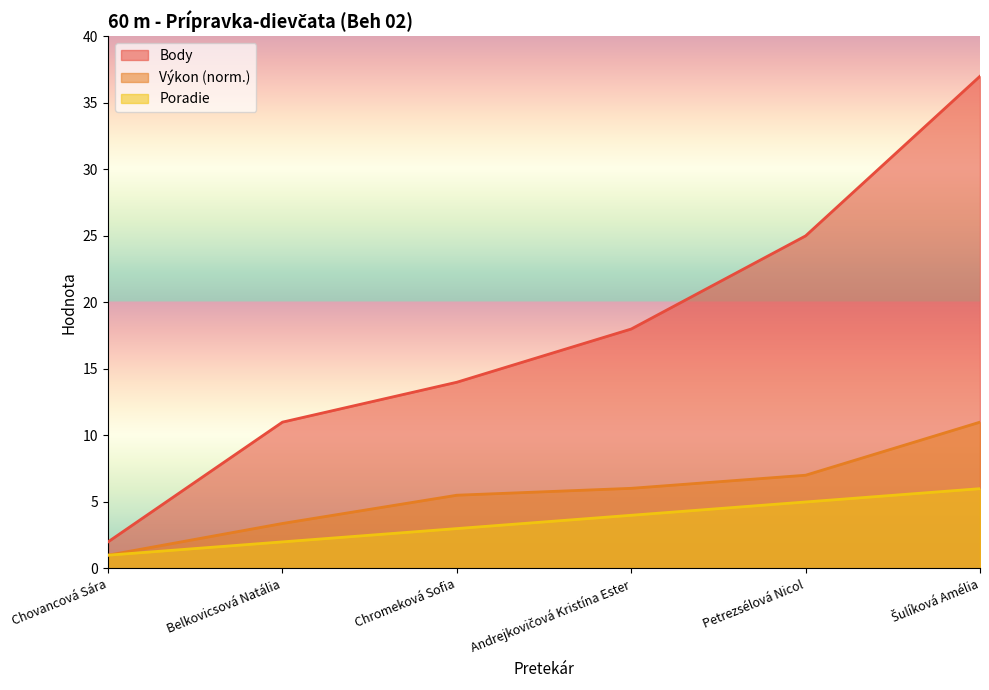

The Body series shows 8.6 at Chromeková Sofia. True or false?

False